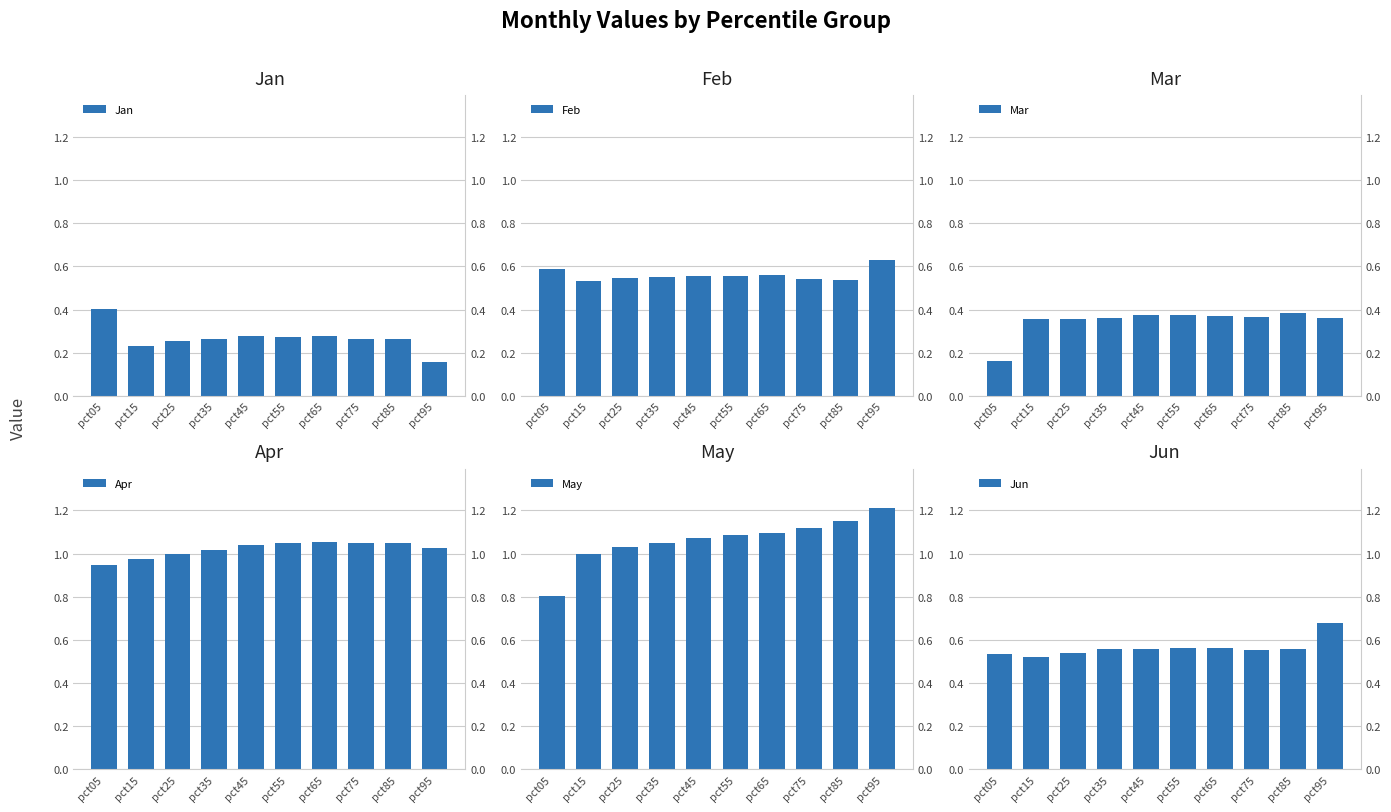

What is the value of the Jan bar at the 7th from the left?

0.3